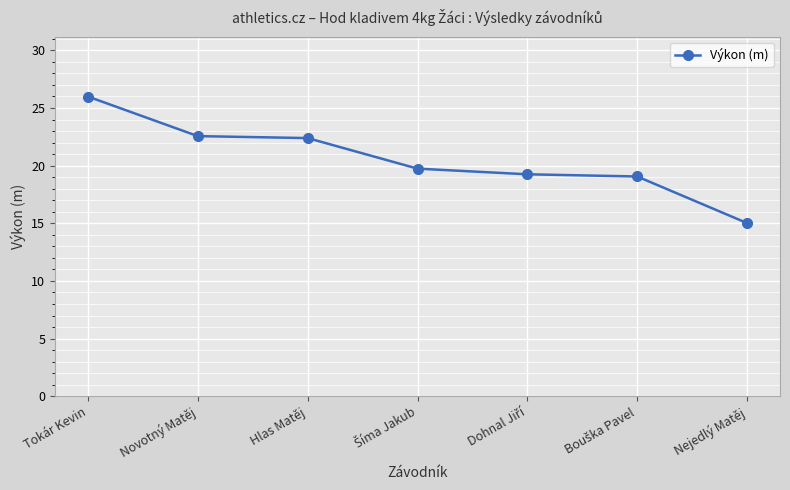

Is it true that the value at Hlas Matěj is 6.9?

False